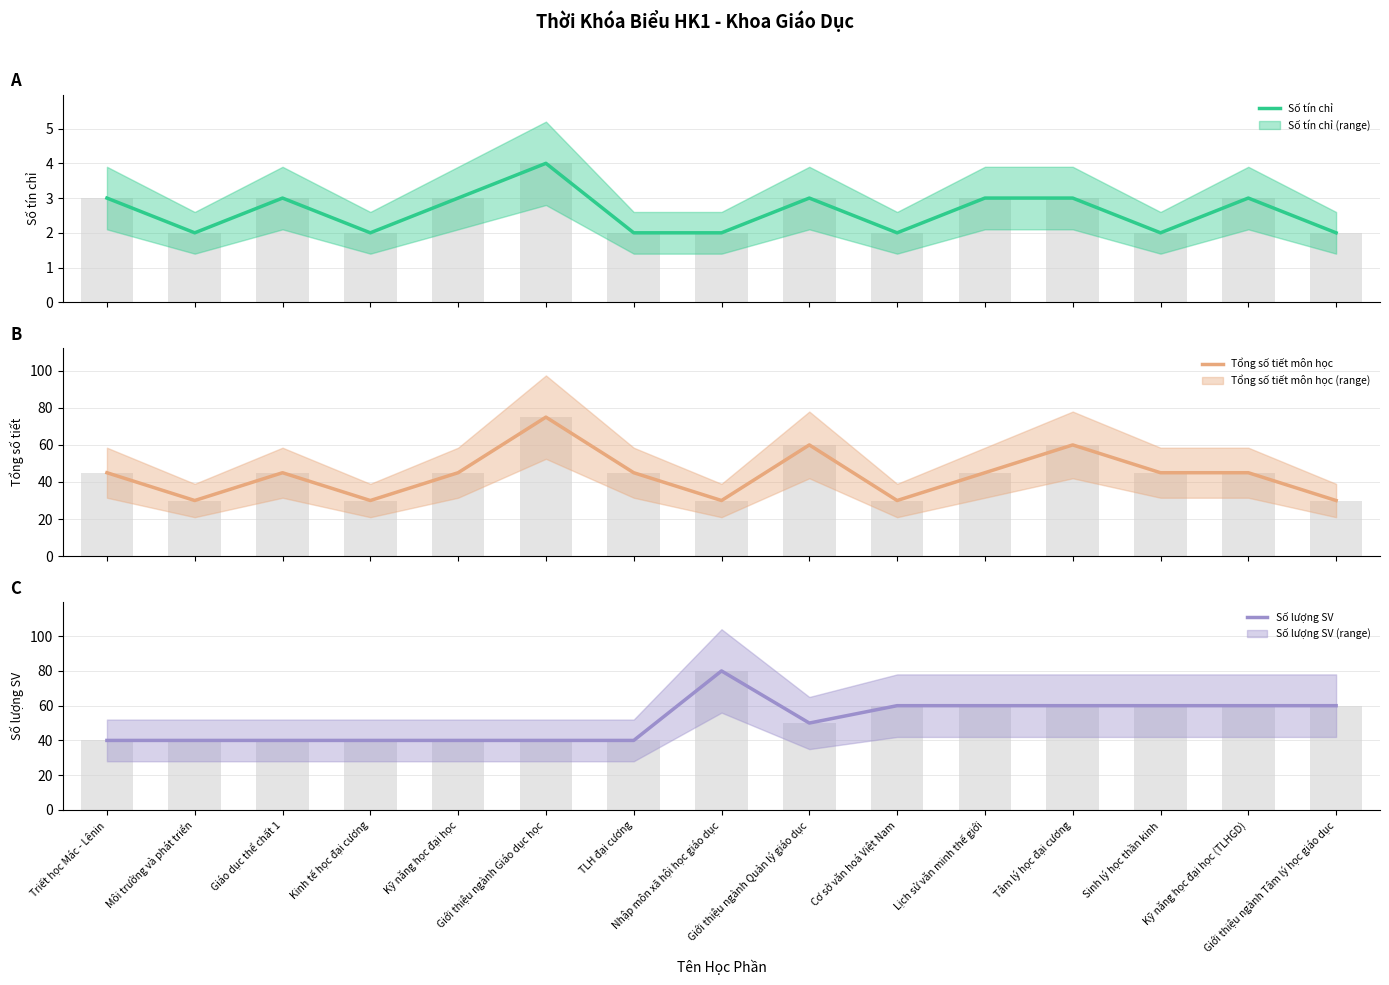

Rank the series by their maximum value, from highest to lowest.

Số lượng SV, Tổng số tiết môn học, Số tín chỉ